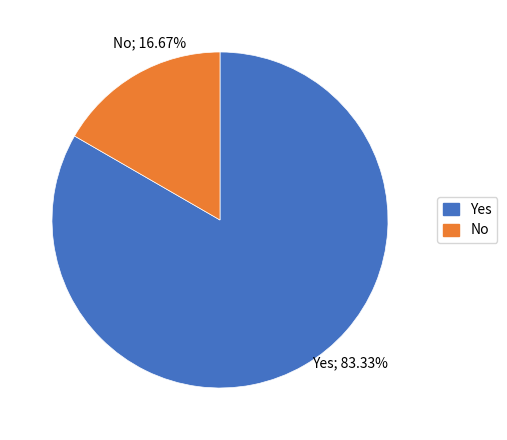

What is the smallest slice in the pie chart?

No; 16.67%